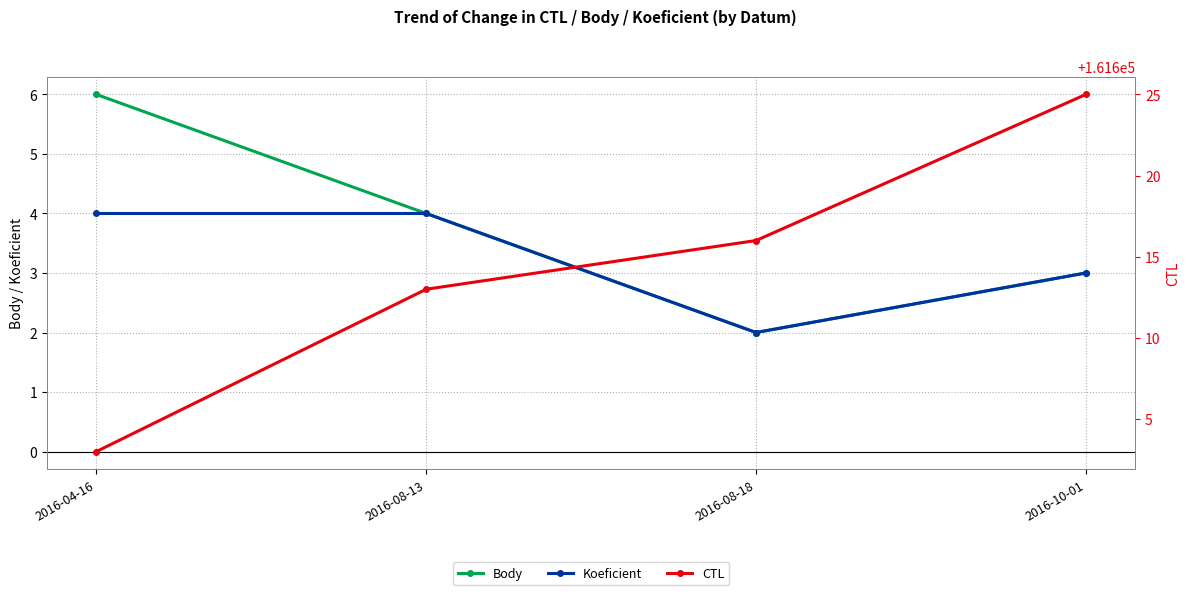

Reading right to left, transcribe all the data shown in this chart.

Body: 2016-10-01=3	2016-08-18=2	2016-08-13=4	2016-04-16=6
Koeficient: 2016-10-01=3	2016-08-18=2	2016-08-13=4	2016-04-16=4
CTL: 2016-10-01=161625	2016-08-18=161616	2016-08-13=161613	2016-04-16=161603